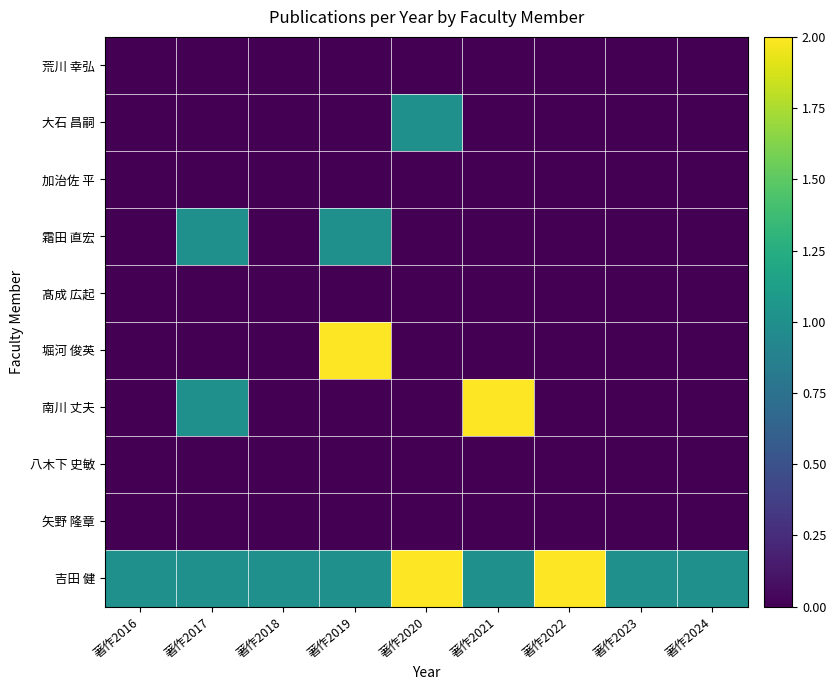

At how many categories does at least one series exceed 0?

9